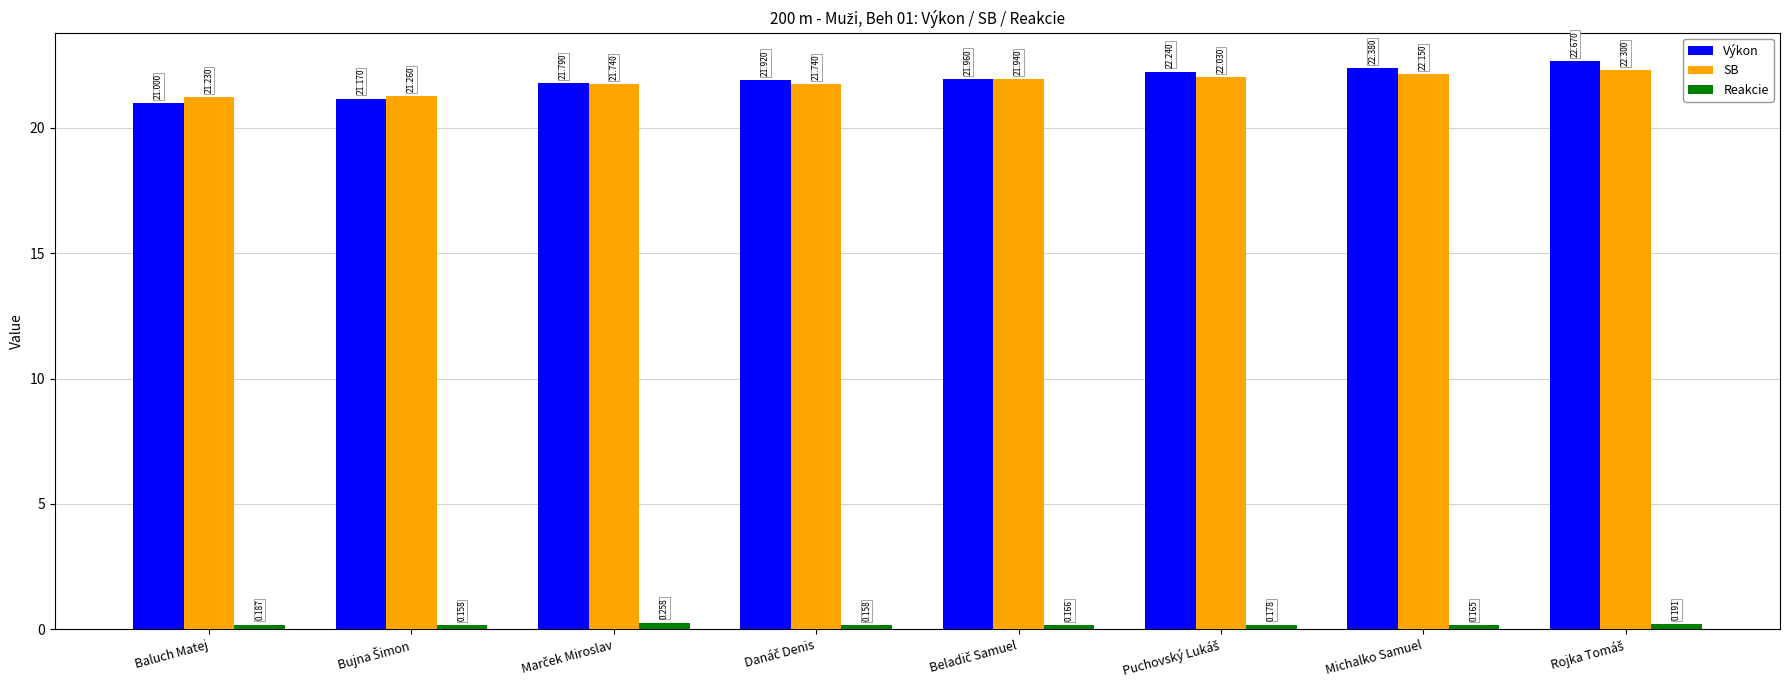

Which series has the largest range (max minus min)?

Výkon